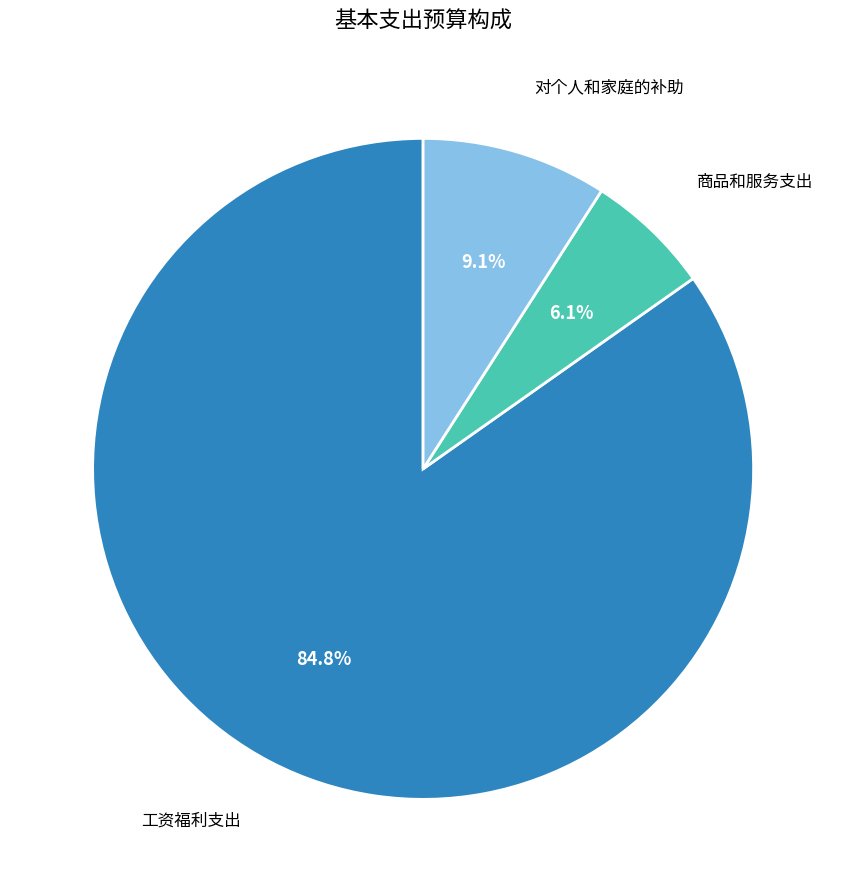

Does any single category account for the majority?

Yes